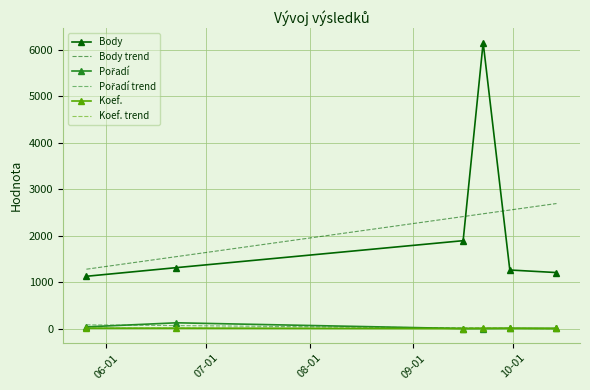

What is the maximum value shown in the chart?

6154.0